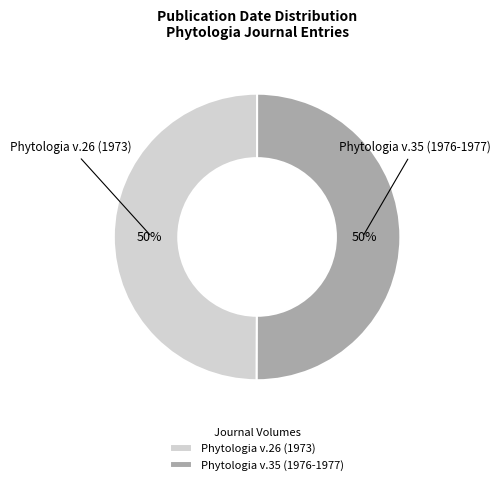

Combined, do Phytologia v.35 (1976-1977) and Phytologia v.26 (1973) account for over 50%?

Yes